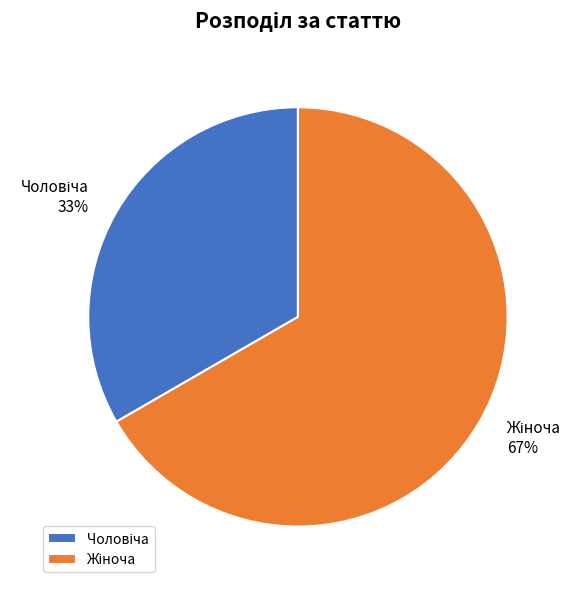

Does any single category account for the majority?

Yes